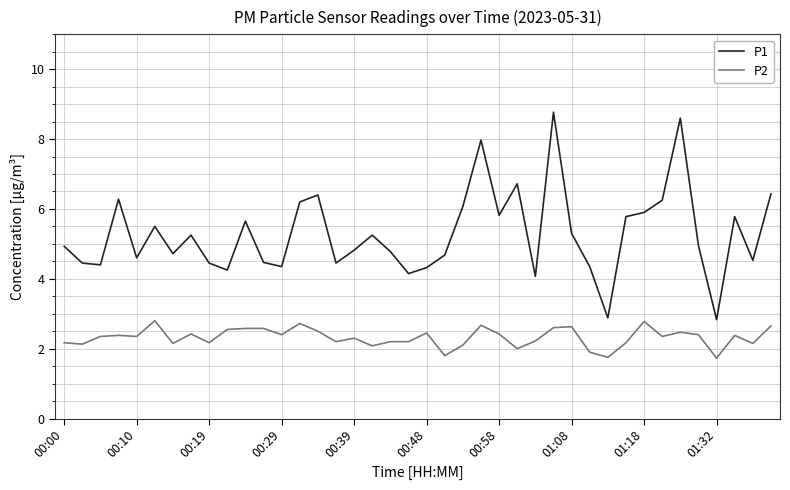

What is the highest value of the P1 series?

8.8